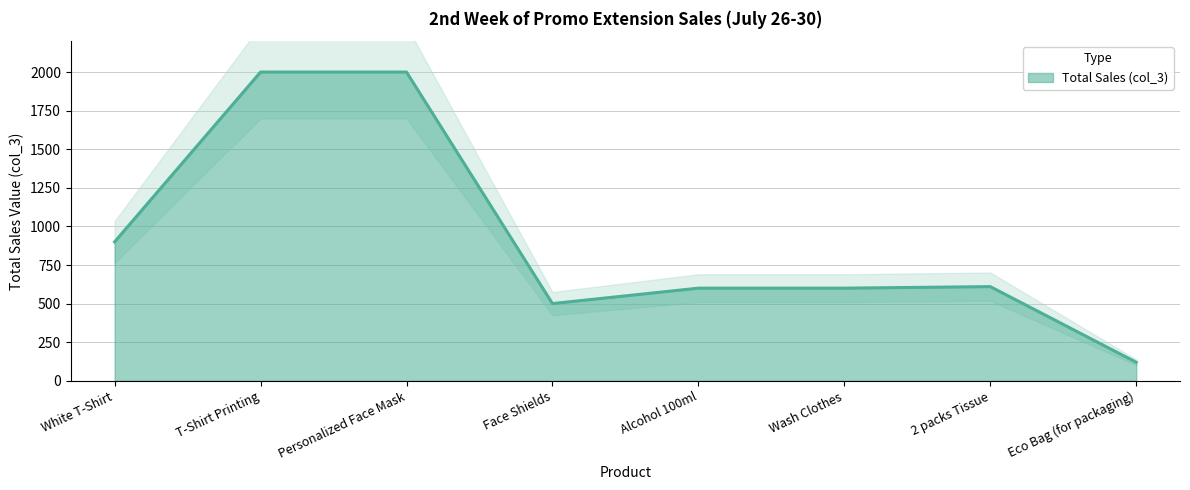

Reading left to right, extract all data points from this chart.

900	2000	2000	500	600	600	610	120